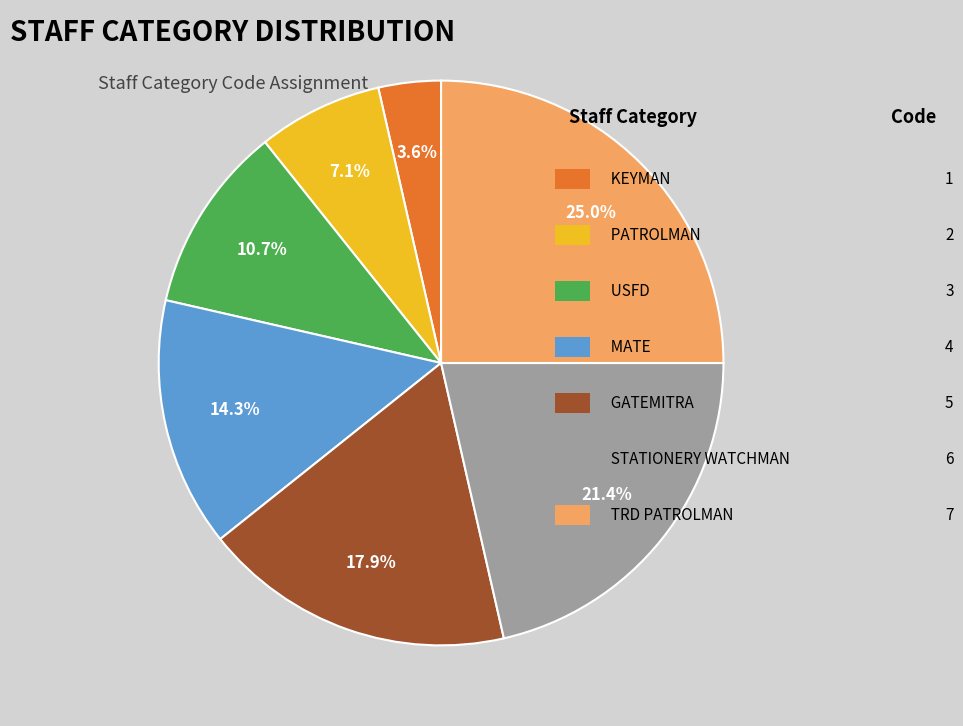

Does any single category account for the majority?

No